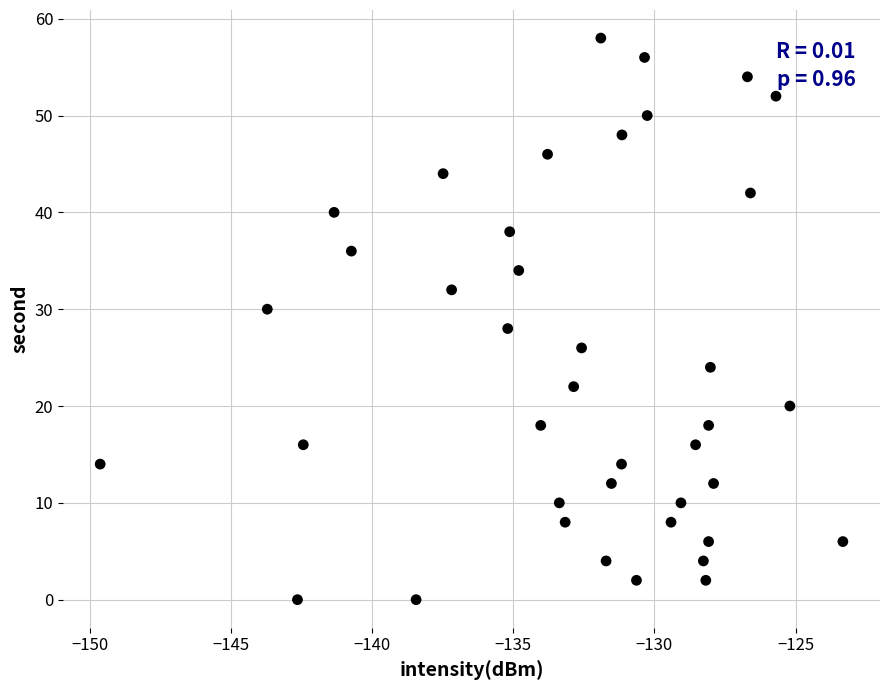

What is the range of Y values (max minus min)?

58